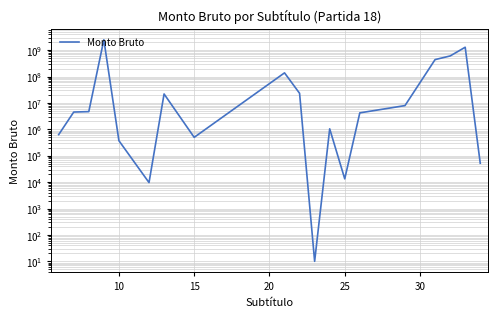

How many lines are shown in the chart?

1